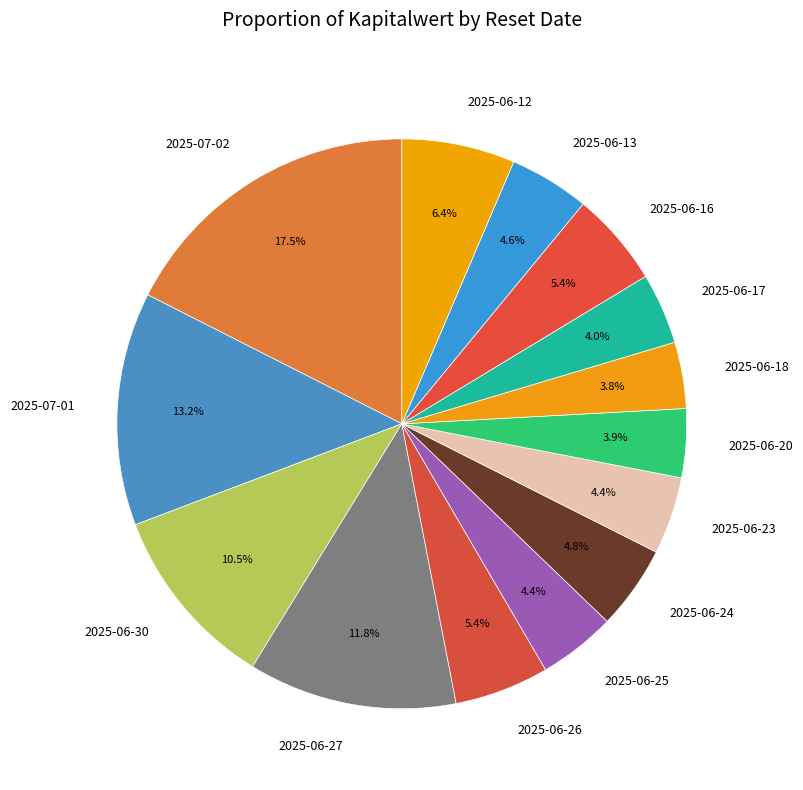

True or false: 2025-06-24 accounts for 5% of the total.

True